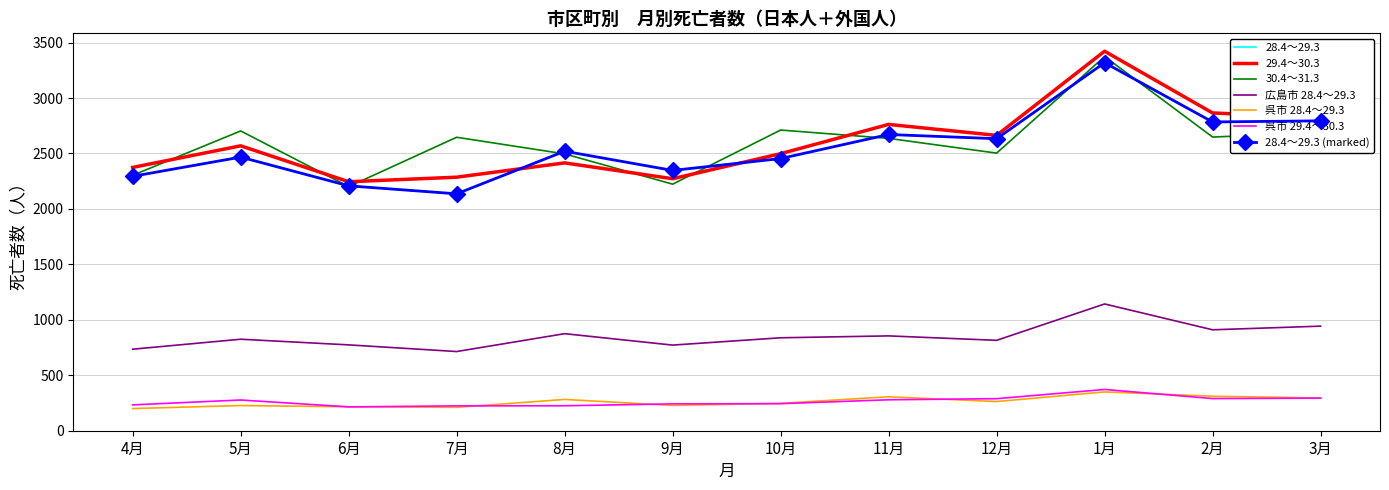

List the series in order of their peak value, highest first.

29.4～30.3, 30.4～31.3, 28.4～29.3, 広島市 28.4～29.3, 呉市 29.4～30.3, 呉市 28.4～29.3